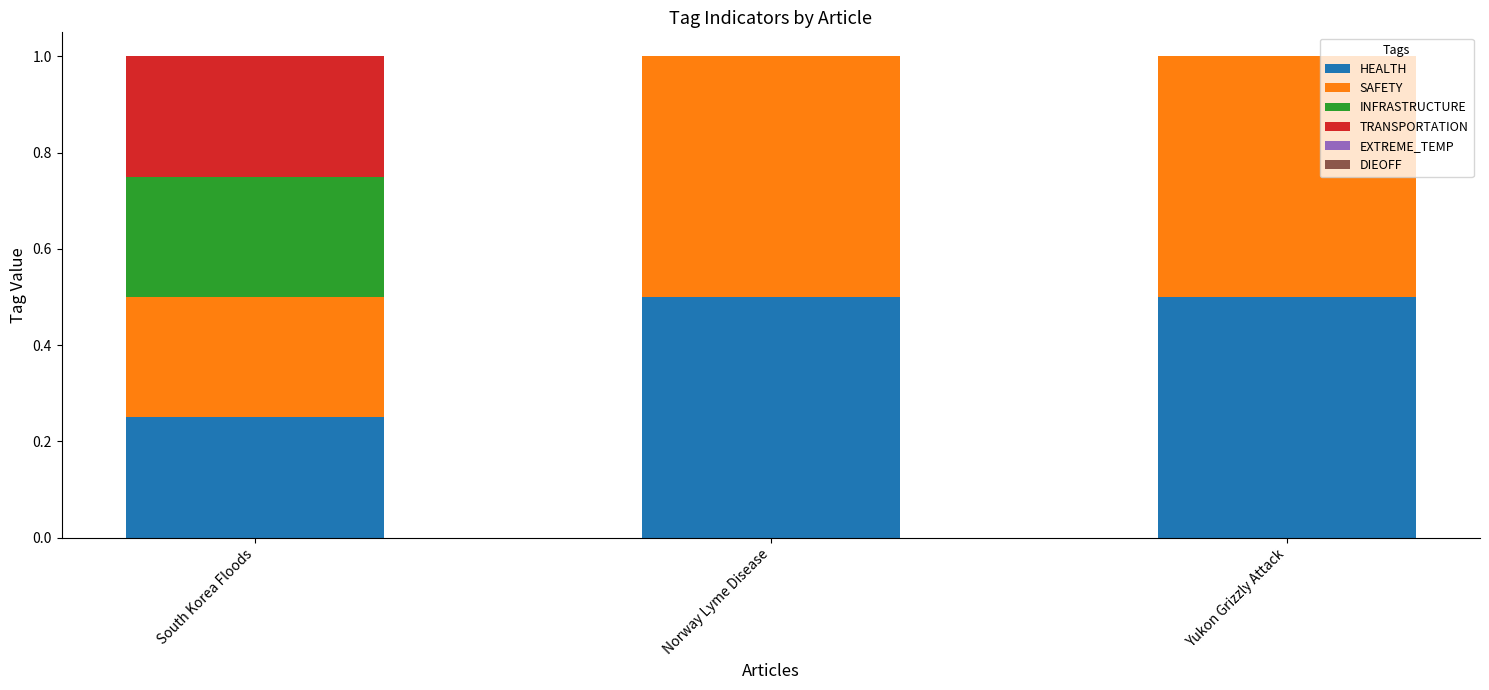

What is the total value across all series at Norway Lyme Disease?

1.0